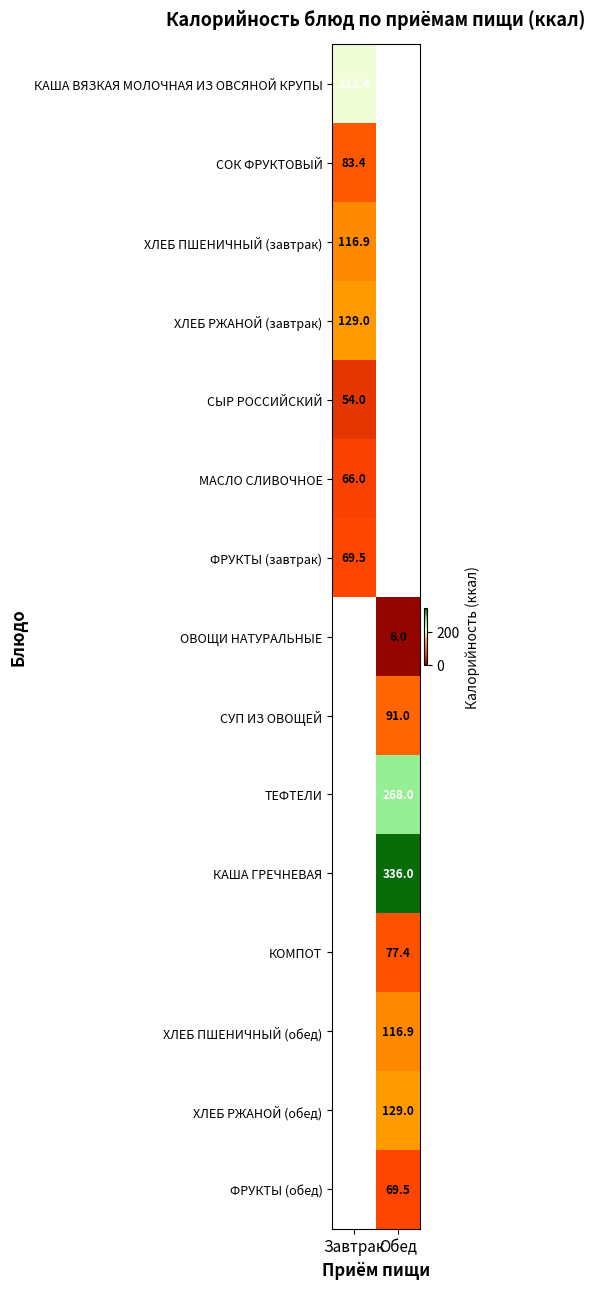

The value of ФРУКТЫ (завтрак) at Завтрак is 69.5. True or false?

True